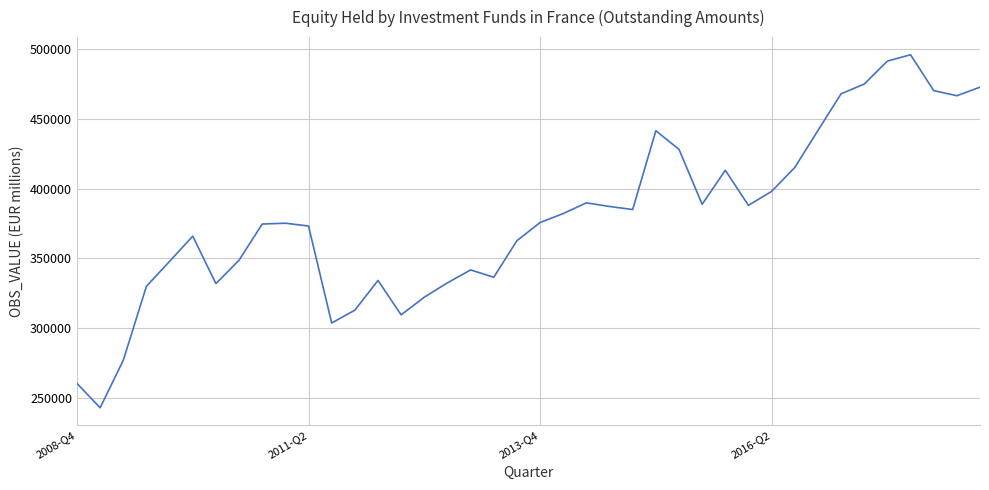

What is the smallest value displayed?

242788